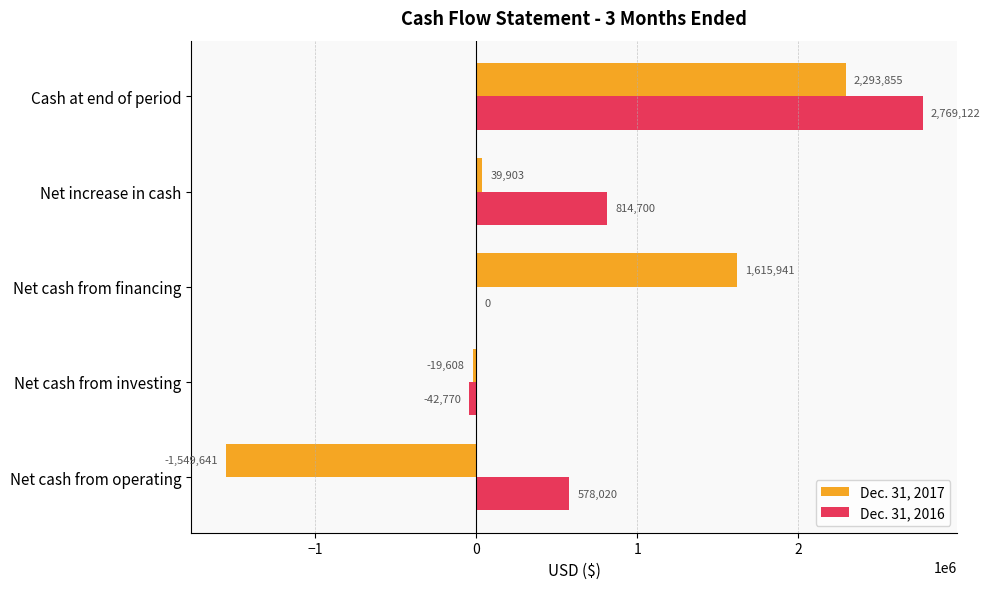

What is the sum of all Dec. 31, 2017 values?

2380450